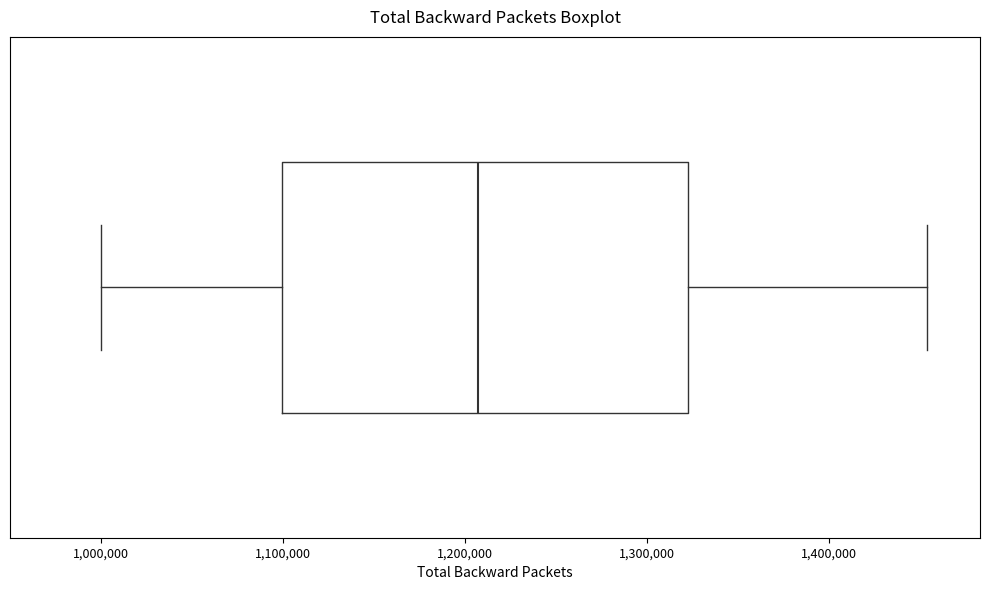

Transcribe this box plot: give where the median line is, the range the box spans, and where the two whiskers end, as read against the x-axis. The values are not printed on the chart, so give them approximately, as read against the axis.

median 1210000, box 1100000 to 1320000, whiskers 1000000 to 1450000